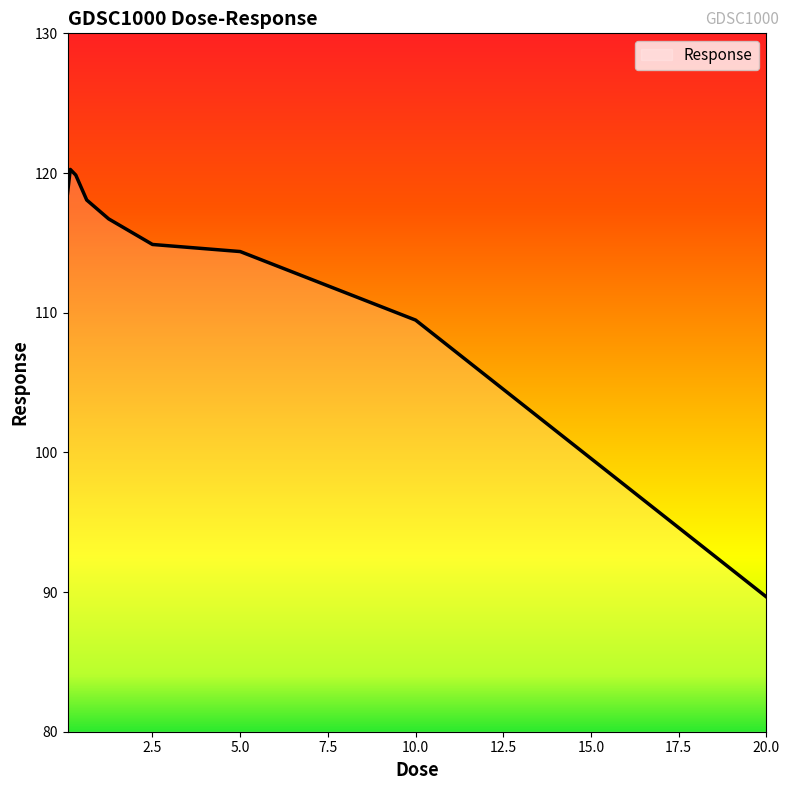

How many lines are shown in the chart?

1